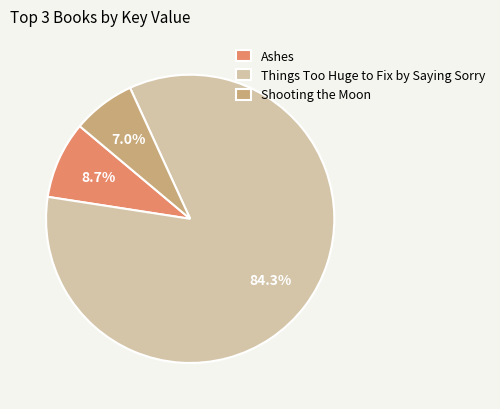

To the nearest percent, what is the difference between the Things Too Huge to Fix by Saying Sorry and Shooting the Moon slice percentages?

77%